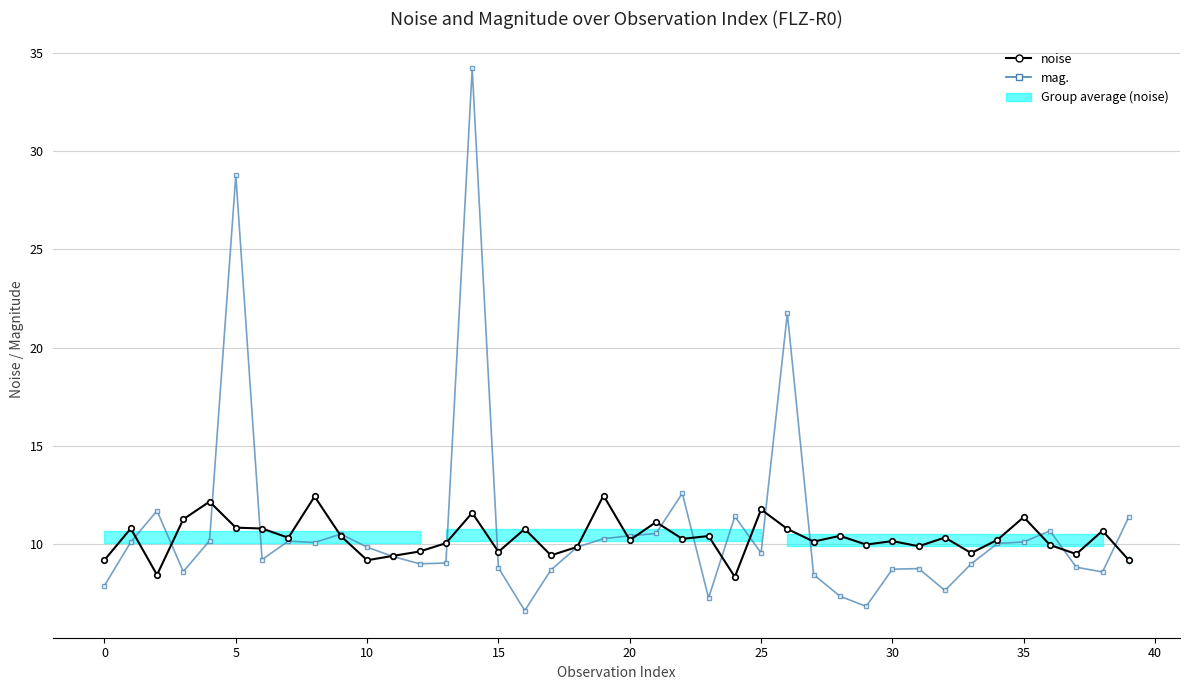

How many data points in mag. are above 9?

24